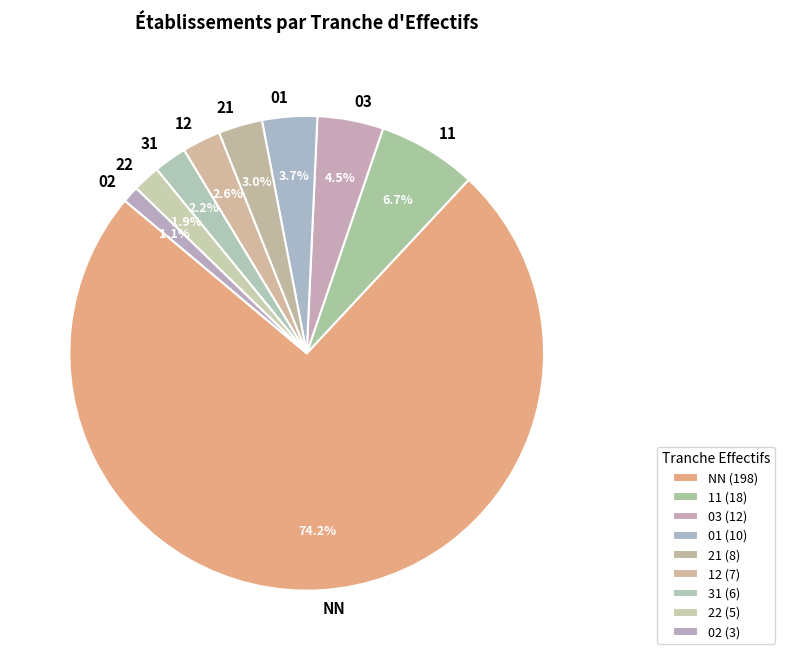

Which slice is the smallest?

02